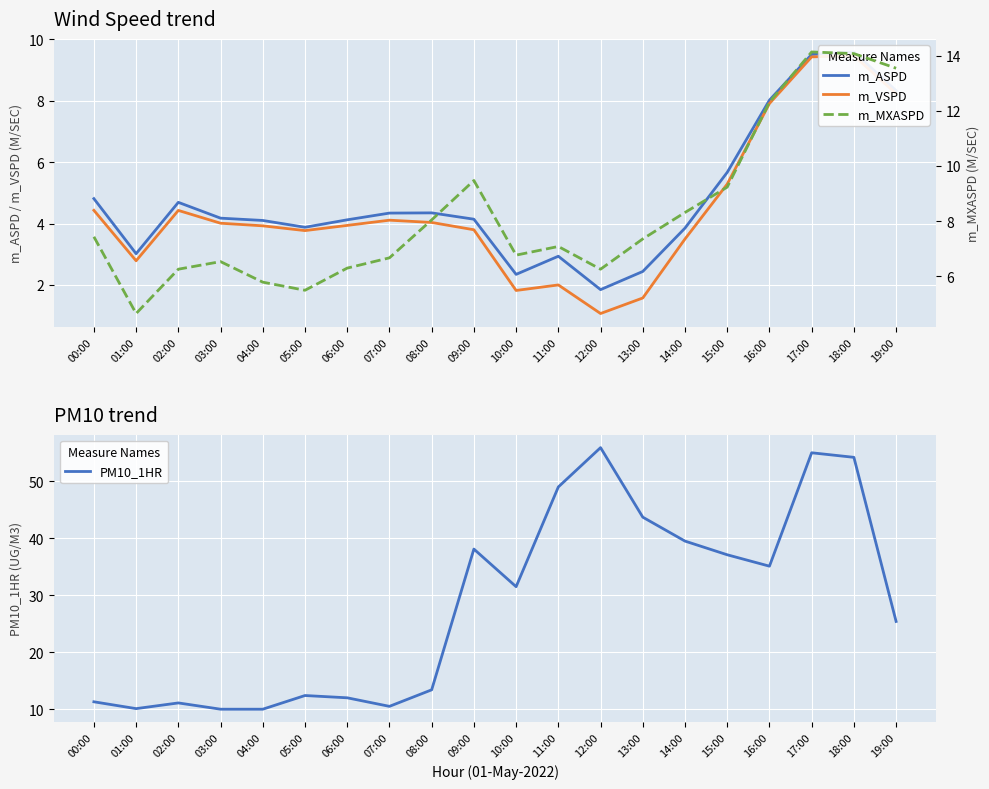

At which label does m_MXASPD first exceed 7?

00:00